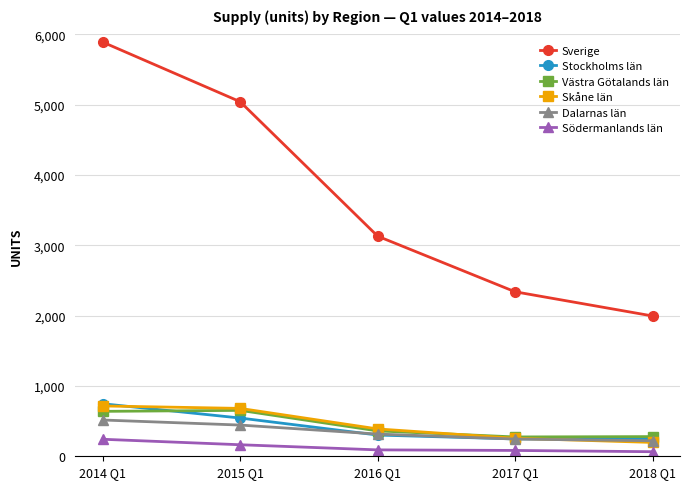

True or false: Dalarnas län has a value of 221 at 2018 Q1.

True